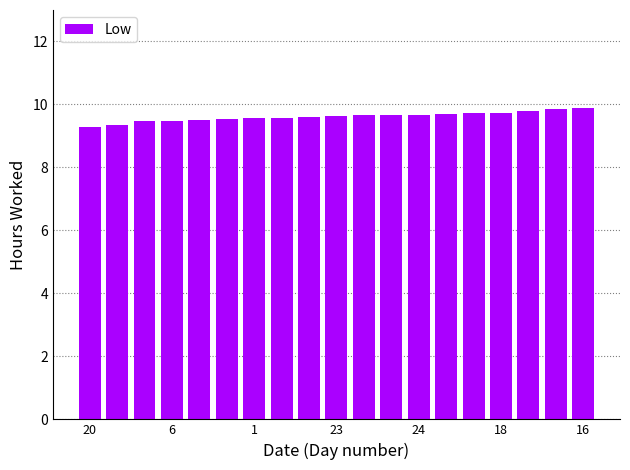

What is the greatest value displayed?

9.9